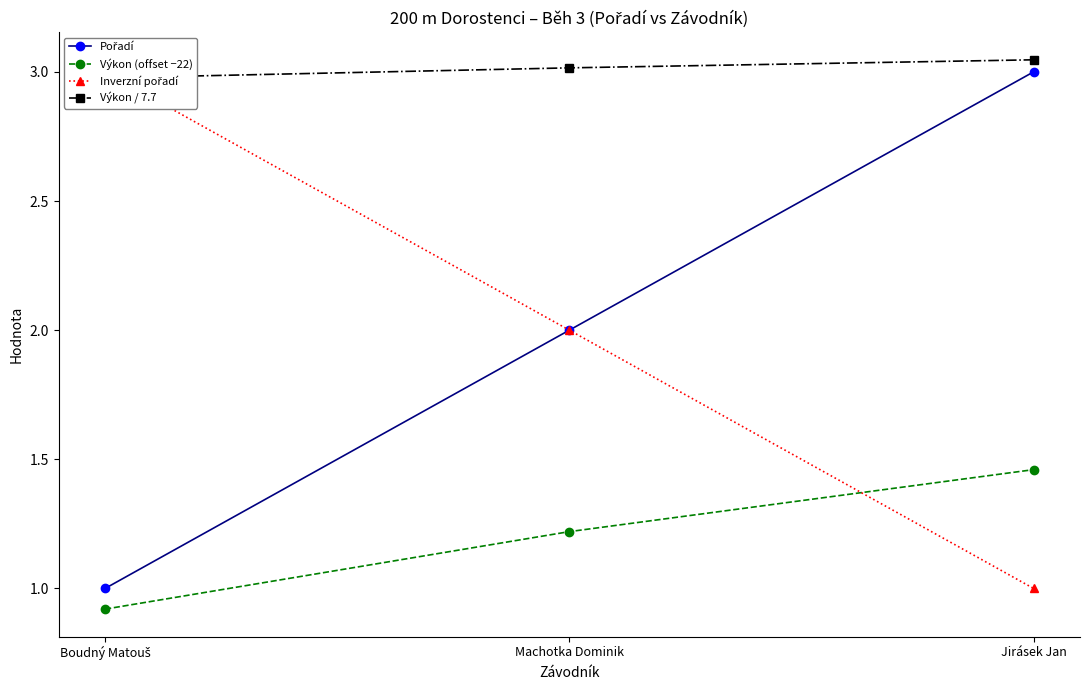

What is the sum of the Výkon / 7.7 values at Jirásek Jan and Boudný Matouš?

6.0